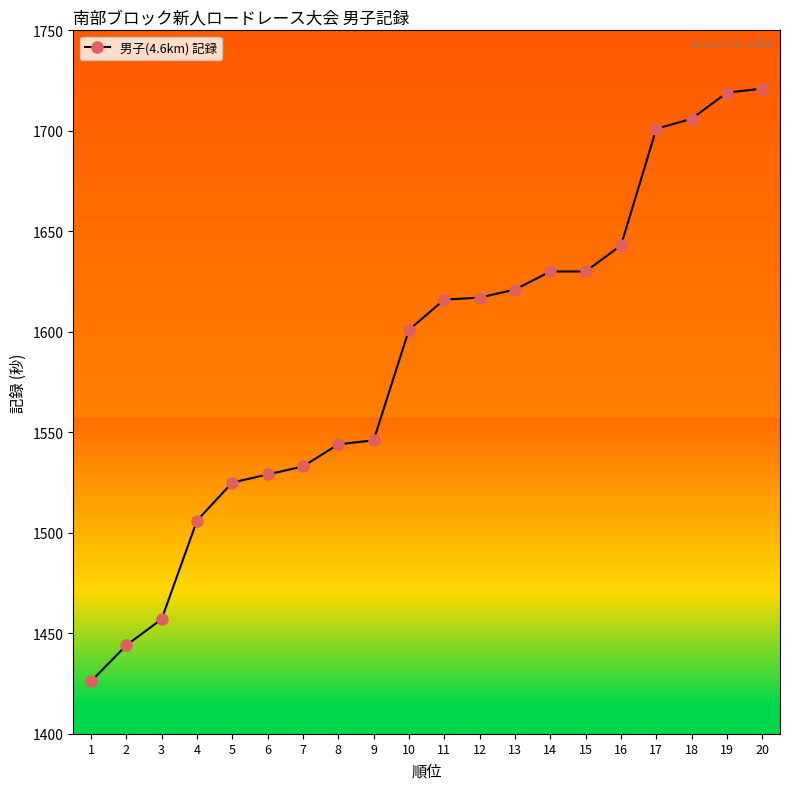

The value at 8 is 1544. True or false?

True